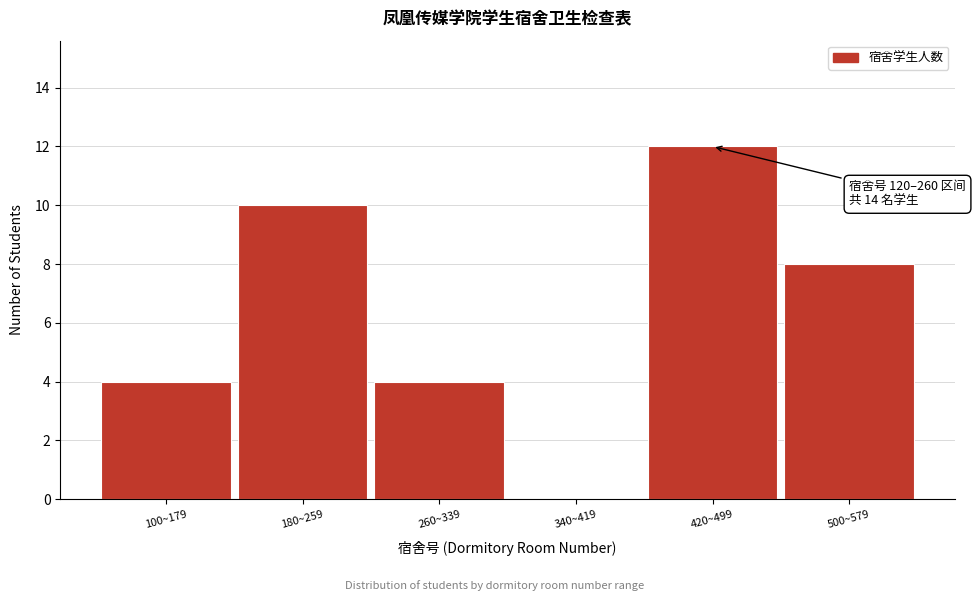

Reading left to right, list all the values displayed in this chart.

100~179=4	180~259=10	260~339=4	340~419=0	420~499=12	500~579=8